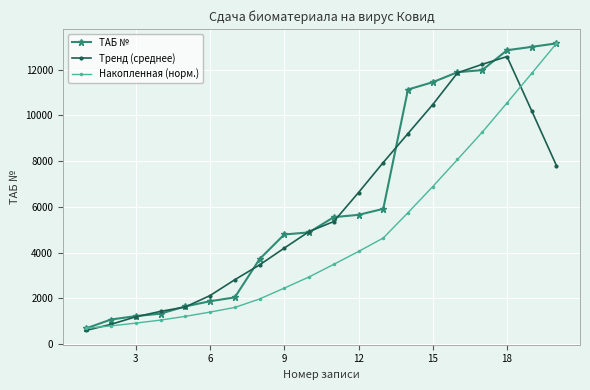

List the series in order of their overall mean, highest first.

ТАБ №, Тренд (среднее), Накопленная (норм.)